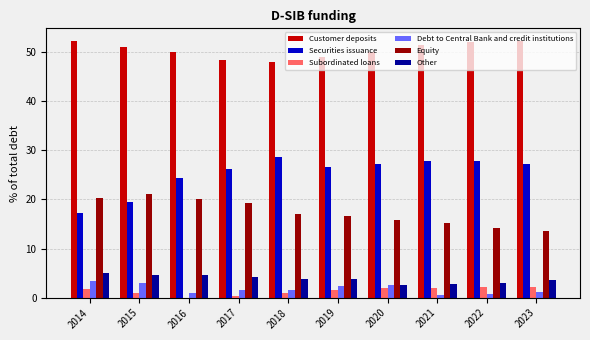

What value does the Customer deposits series have at 2014?

52.2